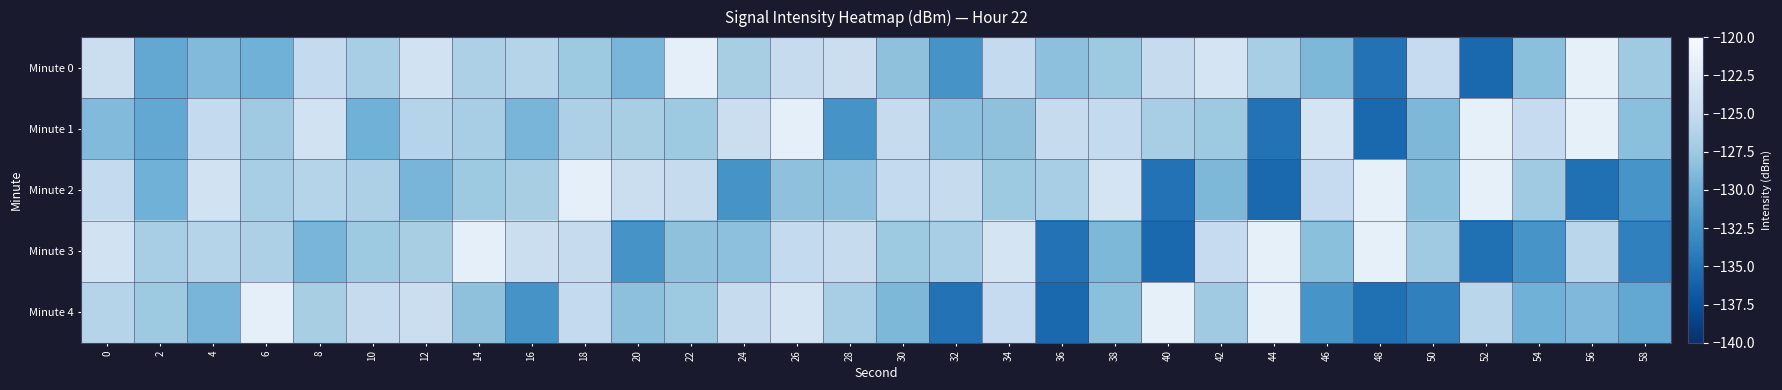

Reading left to right, transcribe all the data shown in this chart.

Minute 0: 0=-124.4	2=-130.5	4=-128.9	6=-129.7	8=-125.1	10=-126.9	12=-123.8	14=-126.5	16=-126.0	18=-127.5	20=-129.4	22=-121.8	24=-126.8	26=-124.9	28=-124.4	30=-128.3	32=-132.2	34=-125.1	36=-128.3	38=-127.4	40=-124.9	42=-123.4	44=-126.9	46=-129.1	48=-134.9	50=-124.9	52=-135.6	54=-128.4	56=-121.7	58=-127.4
Minute 1: 0=-128.9	2=-130.5	4=-125.1	6=-127.4	8=-123.8	10=-129.7	12=-126.0	14=-126.9	16=-129.4	18=-126.5	20=-126.8	22=-127.5	24=-124.4	26=-121.8	28=-132.2	30=-124.9	32=-128.3	34=-128.3	36=-124.9	38=-125.1	40=-126.9	42=-127.4	44=-134.9	46=-123.4	48=-135.6	50=-129.1	52=-121.7	54=-124.9	56=-121.7	58=-128.4
Minute 2: 0=-125.1	2=-129.7	4=-123.8	6=-126.9	8=-126.0	10=-126.5	12=-129.4	14=-127.5	16=-126.8	18=-121.8	20=-124.4	22=-124.9	24=-132.2	26=-128.3	28=-128.3	30=-125.1	32=-124.9	34=-127.4	36=-126.9	38=-123.4	40=-134.9	42=-129.1	44=-135.6	46=-124.9	48=-121.7	50=-128.4	52=-121.7	54=-127.4	56=-135.0	58=-132.1
Minute 3: 0=-123.8	2=-126.9	4=-126.0	6=-126.5	8=-129.4	10=-127.5	12=-126.8	14=-121.8	16=-124.4	18=-124.9	20=-132.2	22=-128.3	24=-128.3	26=-125.1	28=-124.9	30=-127.4	32=-126.9	34=-123.4	36=-134.9	38=-129.1	40=-135.6	42=-124.9	44=-121.7	46=-128.4	48=-121.7	50=-127.4	52=-135.0	54=-132.1	56=-125.8	58=-133.8
Minute 4: 0=-126.0	2=-127.5	4=-129.4	6=-121.8	8=-126.8	10=-124.9	12=-124.4	14=-128.3	16=-132.2	18=-125.1	20=-128.3	22=-127.4	24=-124.9	26=-123.4	28=-126.9	30=-129.1	32=-134.9	34=-124.9	36=-135.6	38=-128.4	40=-121.7	42=-127.4	44=-121.7	46=-132.1	48=-135.0	50=-133.8	52=-125.8	54=-129.7	56=-129.0	58=-130.5